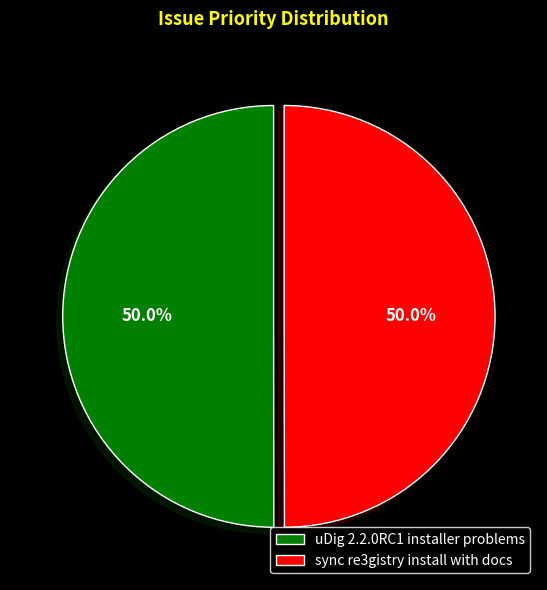

How much of the chart is everything except sync re3gistry install with docs?

50.0%